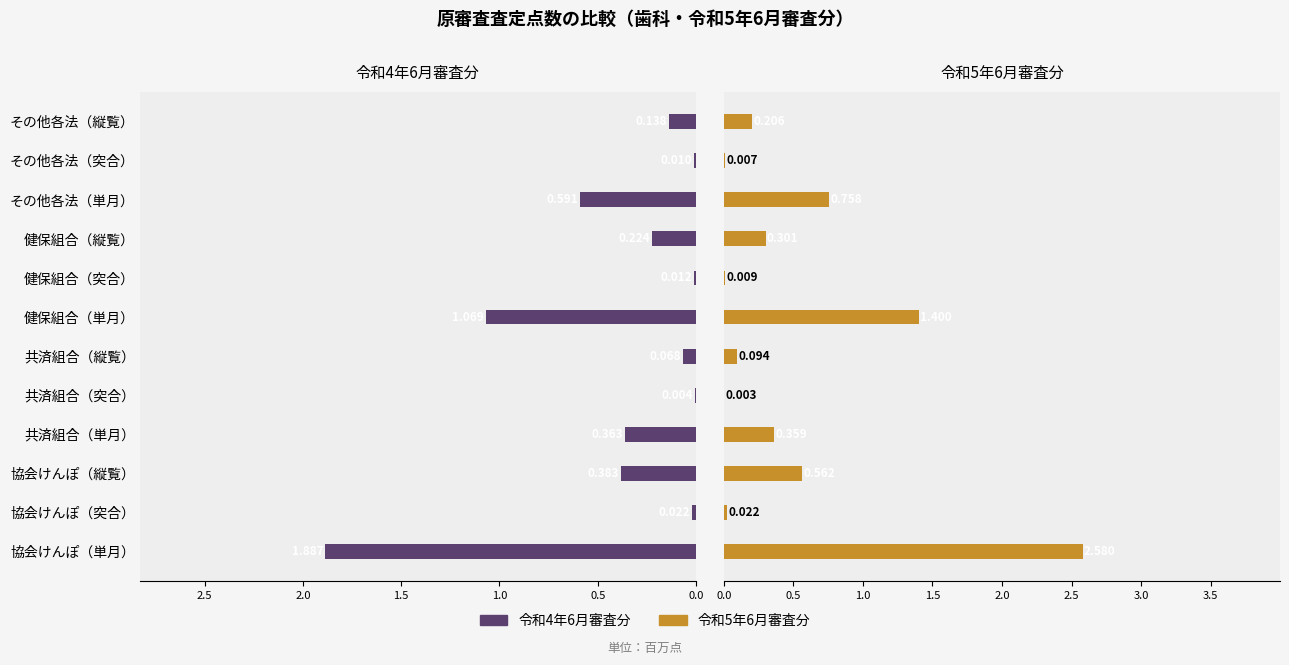

What are all the series names shown in the legend?

令和4年6月審査分, 令和5年6月審査分